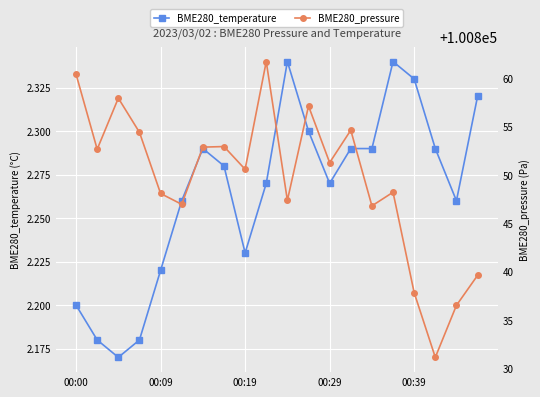

The value of BME280_temperature at 00:00 is 0.9. True or false?

False